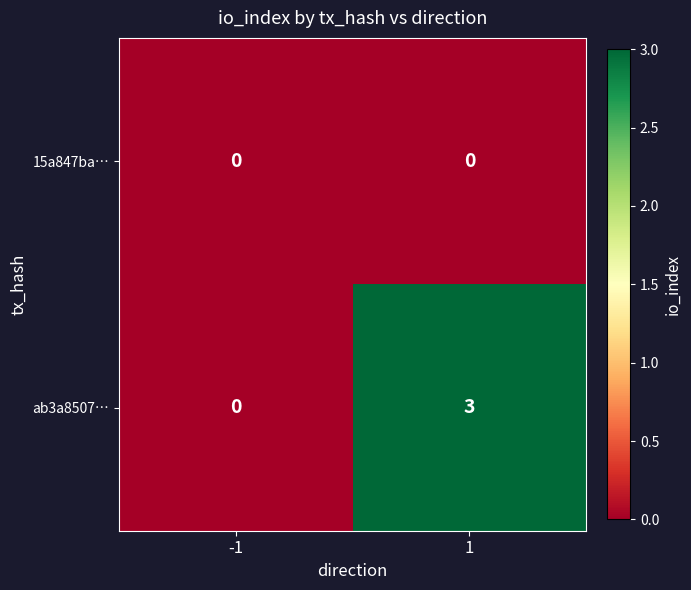

Reading right to left, what are all the values shown in this chart?

15a847ba…: 0	0
ab3a8507…: 3	0